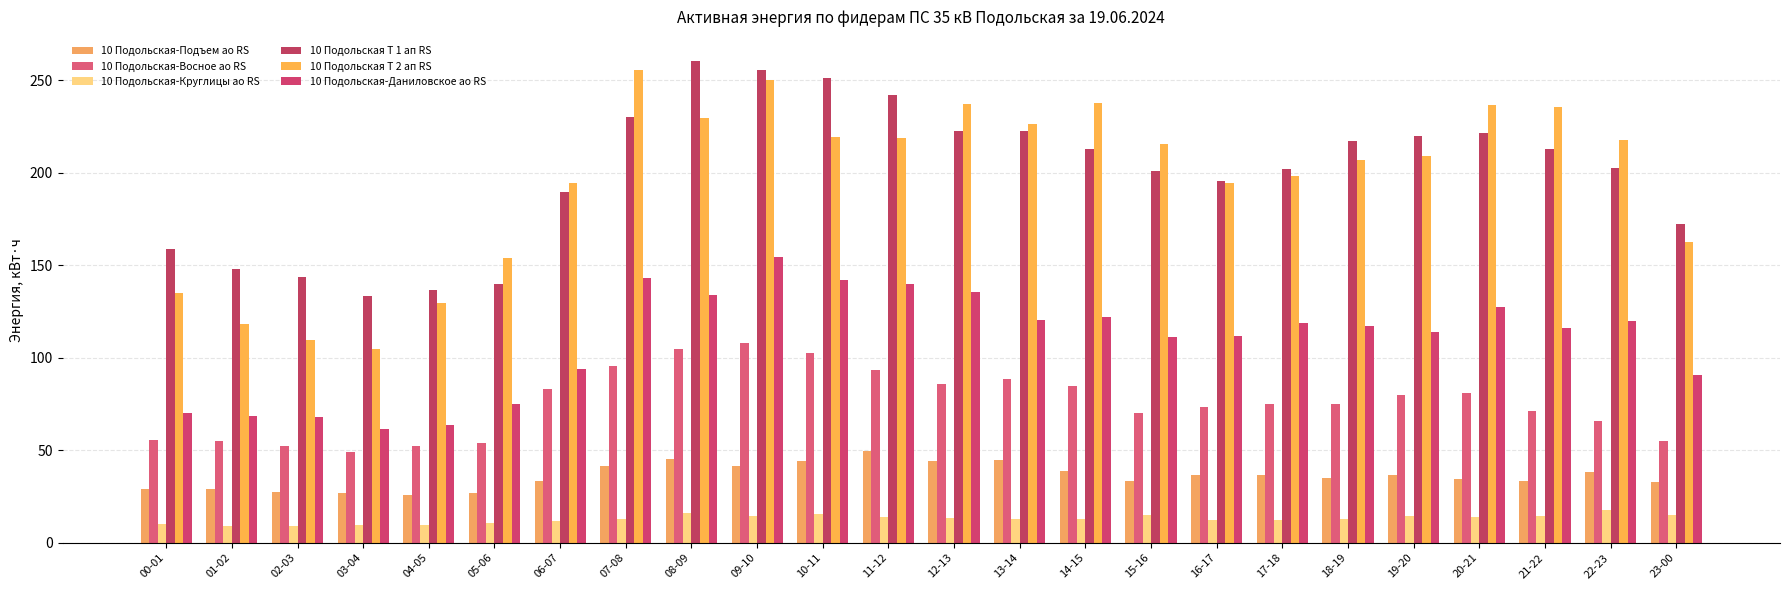

What are all the series names shown in the legend?

10 Подольская-Подъем ао RS, 10 Подольская-Восное ао RS, 10 Подольская-Круглицы ао RS, 10 Подольская Т 1 ап RS, 10 Подольская Т 2 ап RS, 10 Подольская-Даниловское ао RS